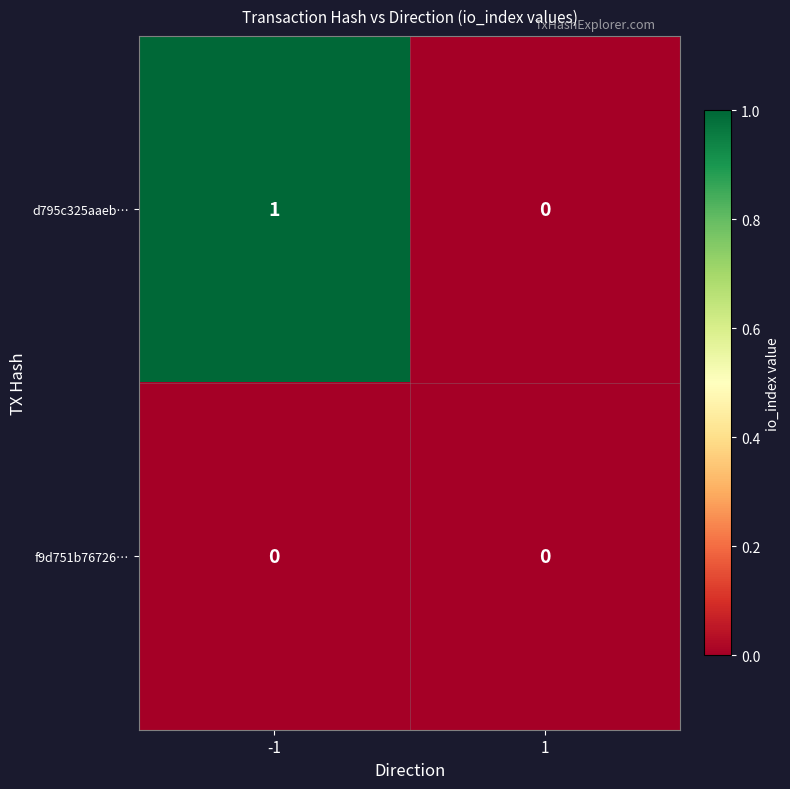

Reading left to right, what are all the values shown in this chart?

d795c325aaeb…: -1=1	1=0
f9d751b76726…: -1=0	1=0